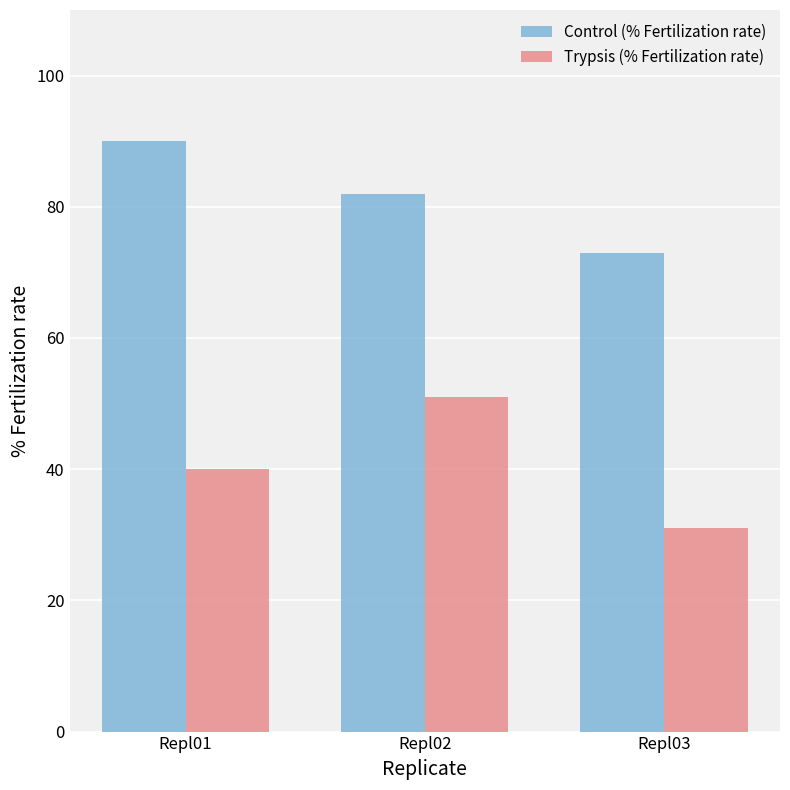

What is the difference between the Trypsis (% Fertilization rate) values at Repl02 and Repl01?

11